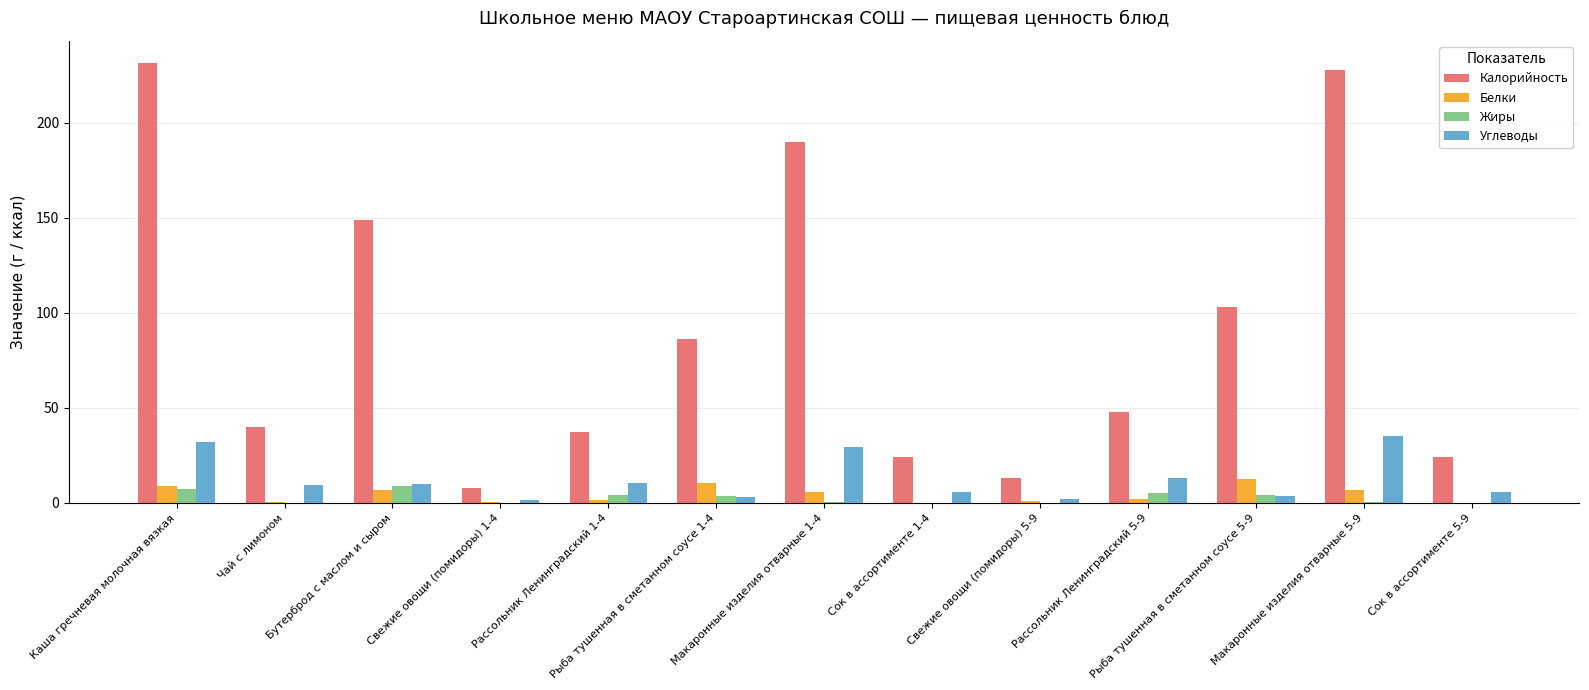

Which series has the largest total across all categories?

Калорийность